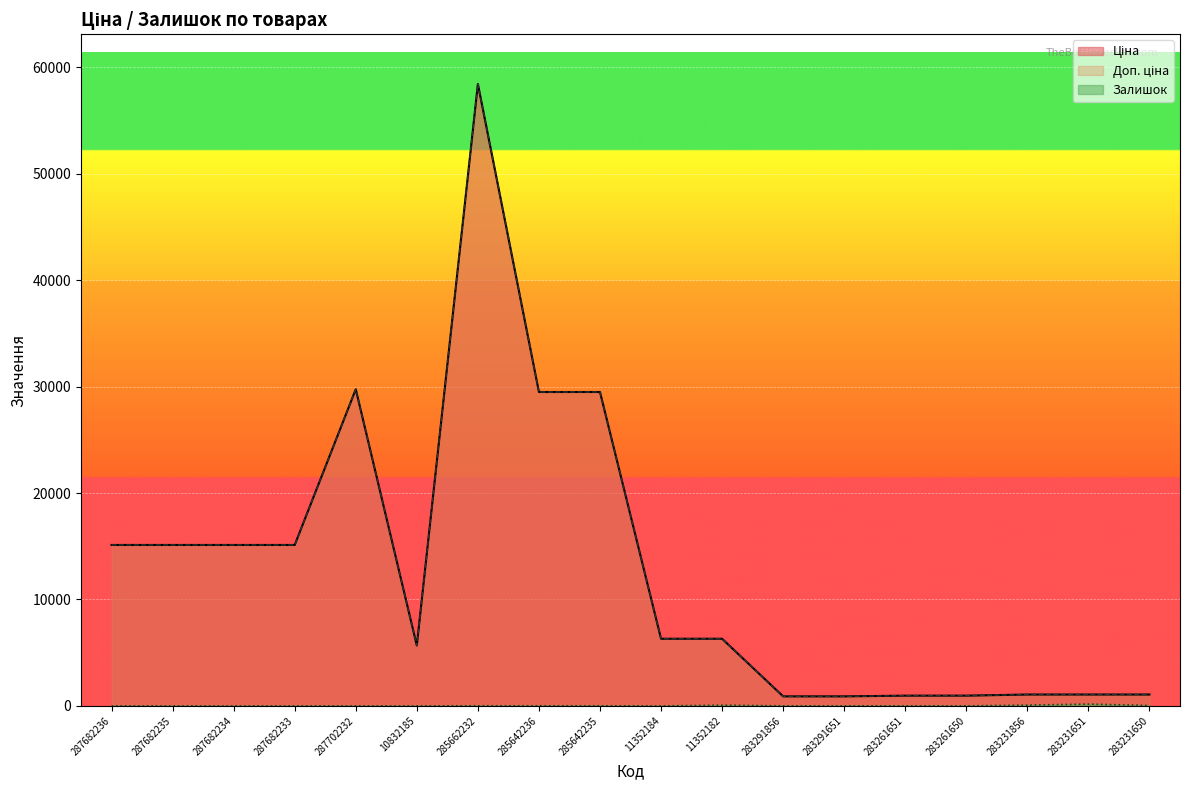

At which label is Доп. ціна closest to 29661?

287702232